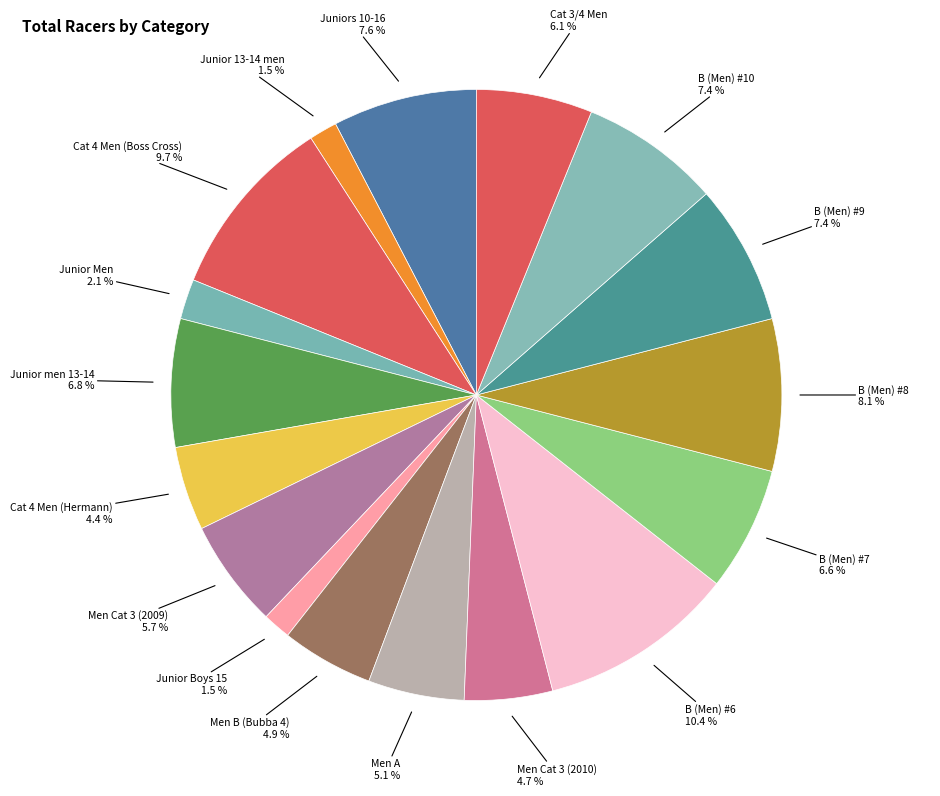

Does B (Men) #7 represent more than half of the total?

No